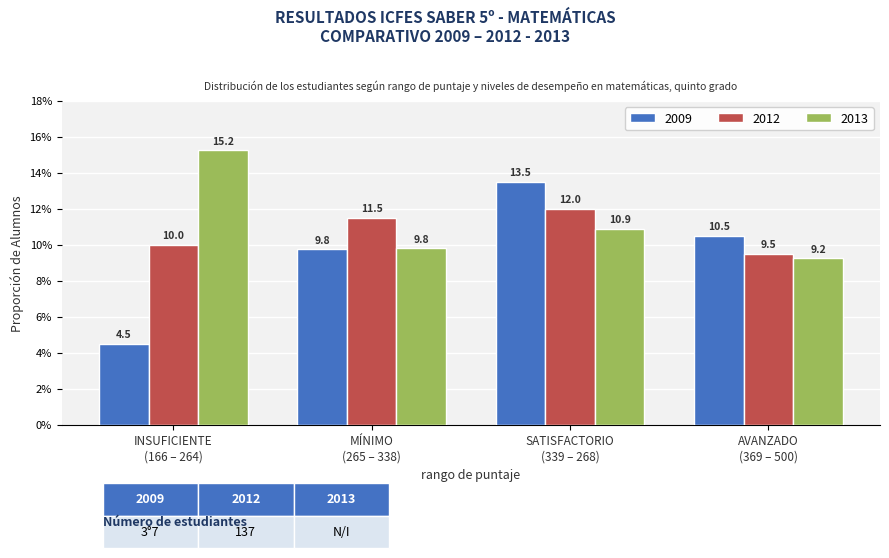

List the series in order of their overall mean, highest first.

2013, 2012, 2009